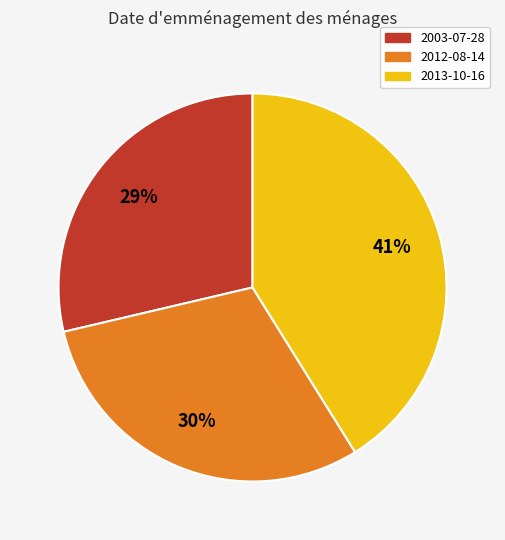

Between 2012-08-14 and 2003-07-28, which is larger?

2012-08-14